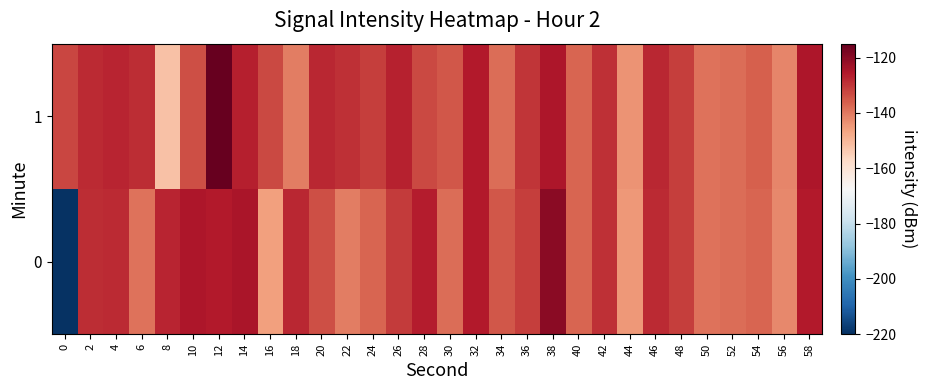

Rank the series by their average value, from lowest to highest.

0, 1